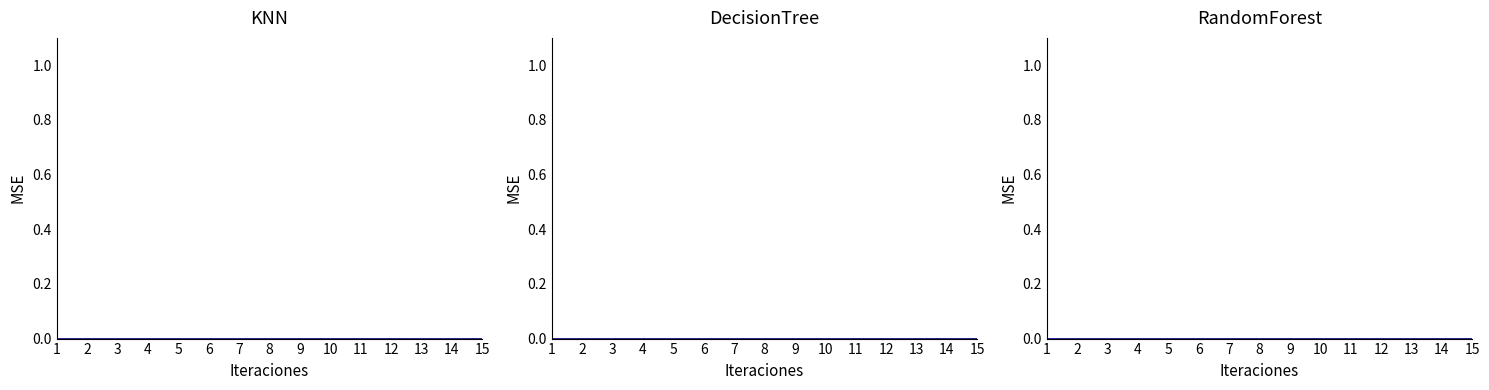

True or false: col_1 and col_50 intersect in this chart.

False